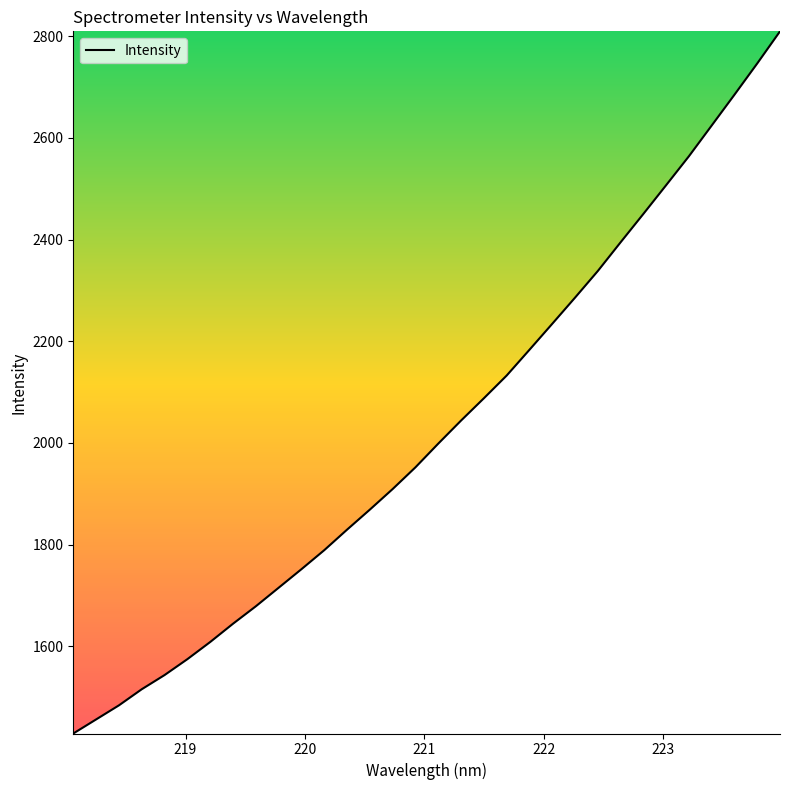

How many lines are shown in the chart?

1